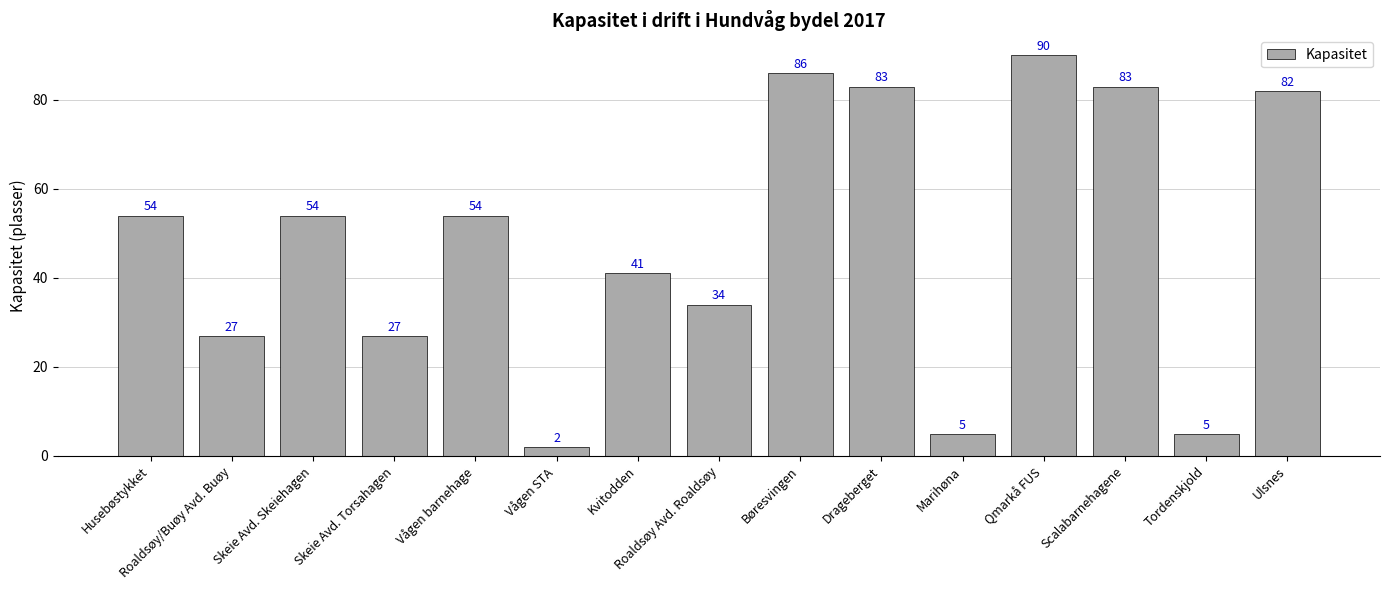

What is the difference between the maximum and minimum values?

88